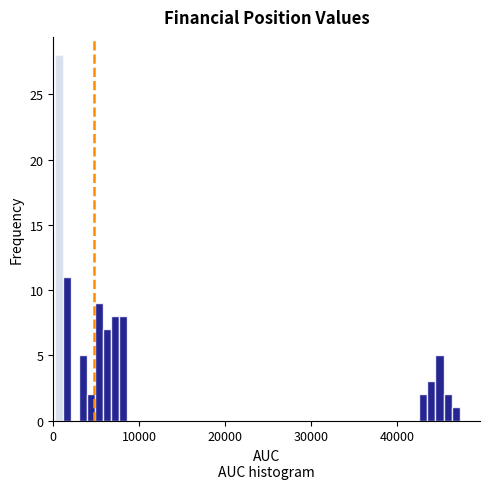

Around what value on the x-axis is the tallest bar? Give the approximate position of its centre, as read against the axis.

1000